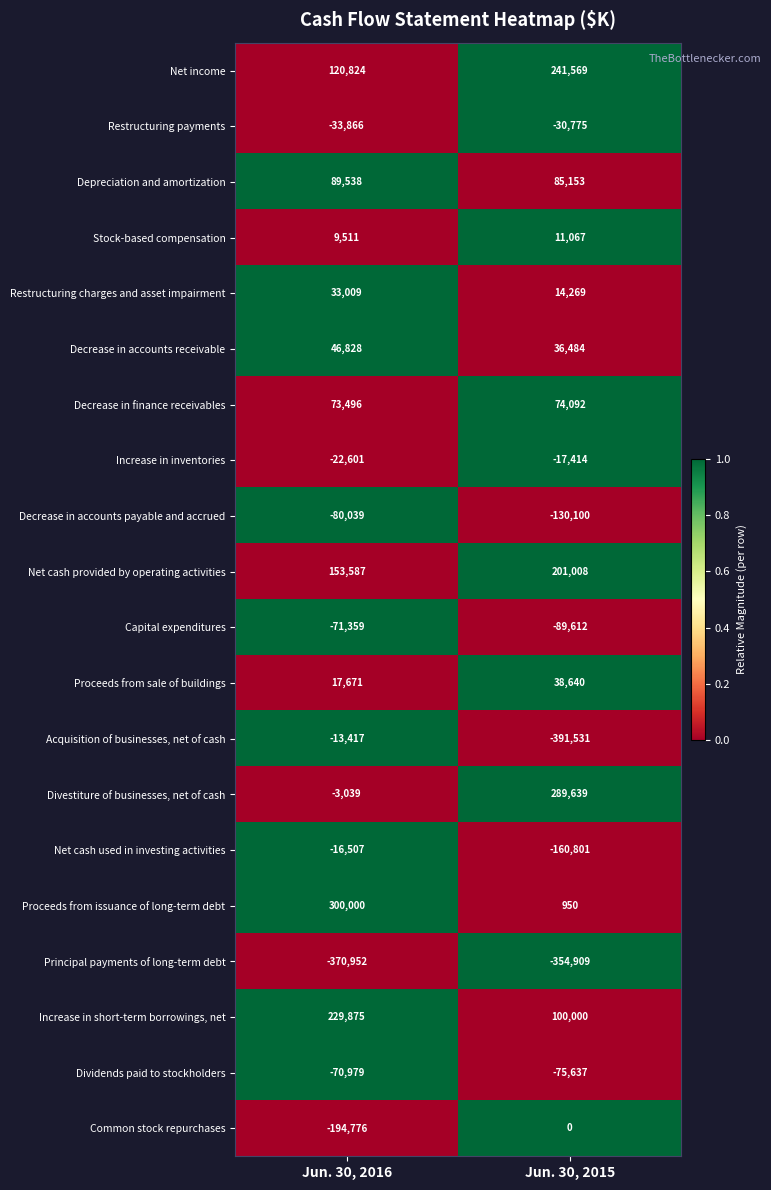

What is the sum of the Principal payments of long-term debt values at Jun. 30, 2015 and Jun. 30, 2016?

-725861